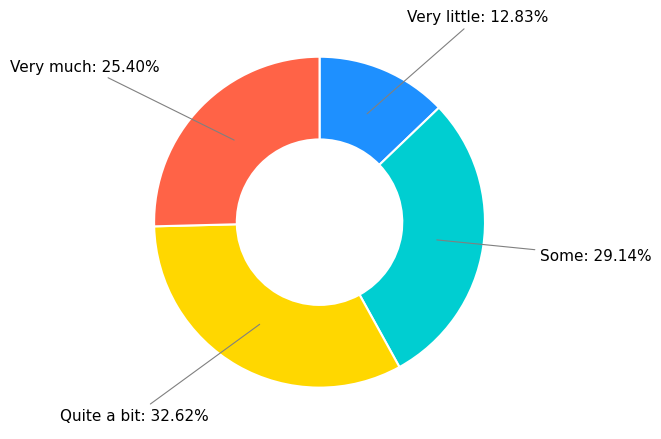

Is there any slice that represents more than half of the pie?

No